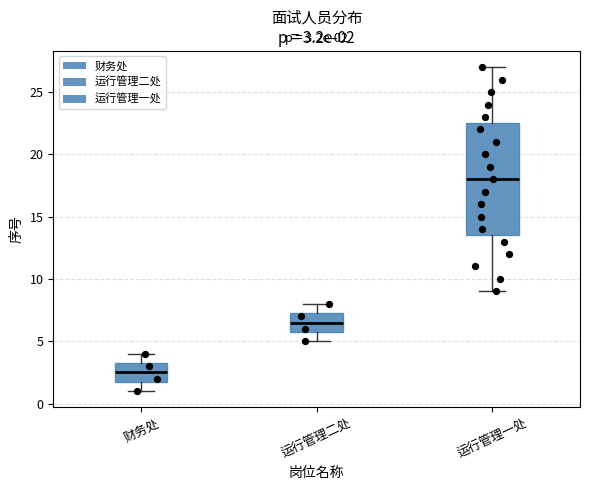

Comparing the boxes themselves (not the whiskers), which one is the tallest?

运行管理一处